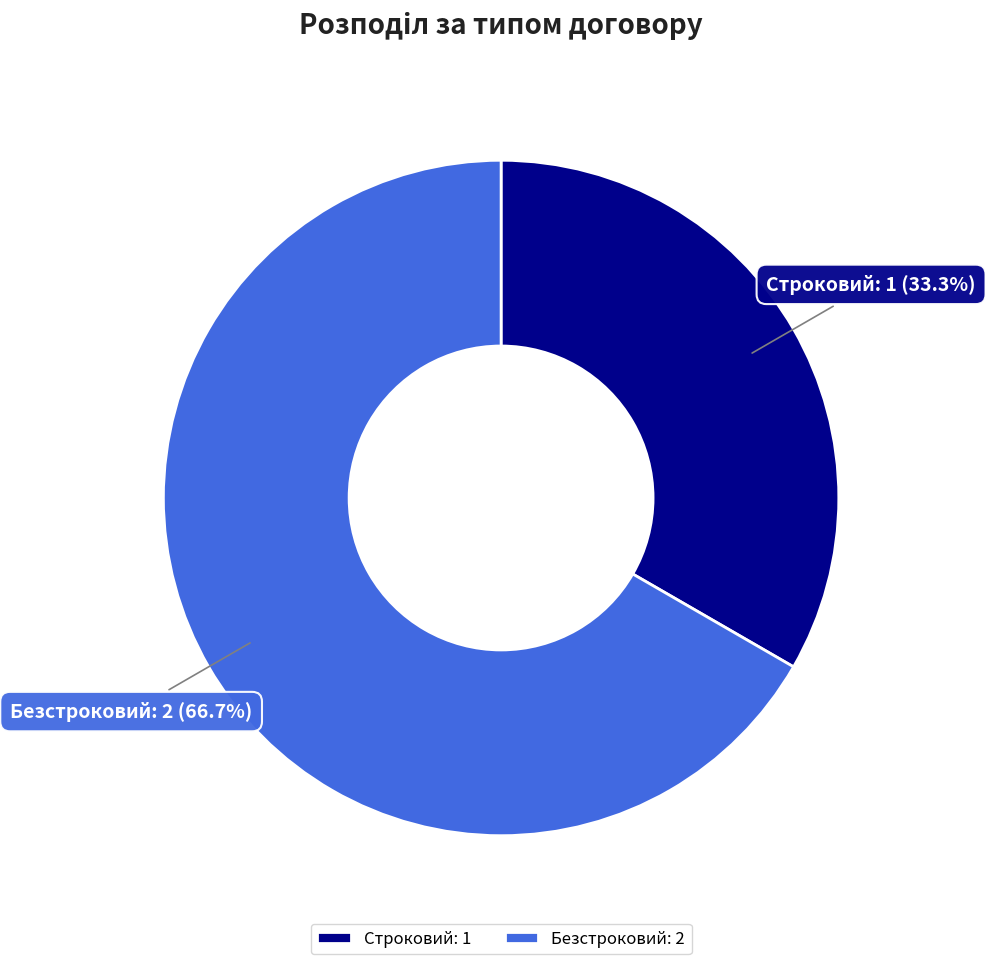

How many segments does this pie chart have?

2